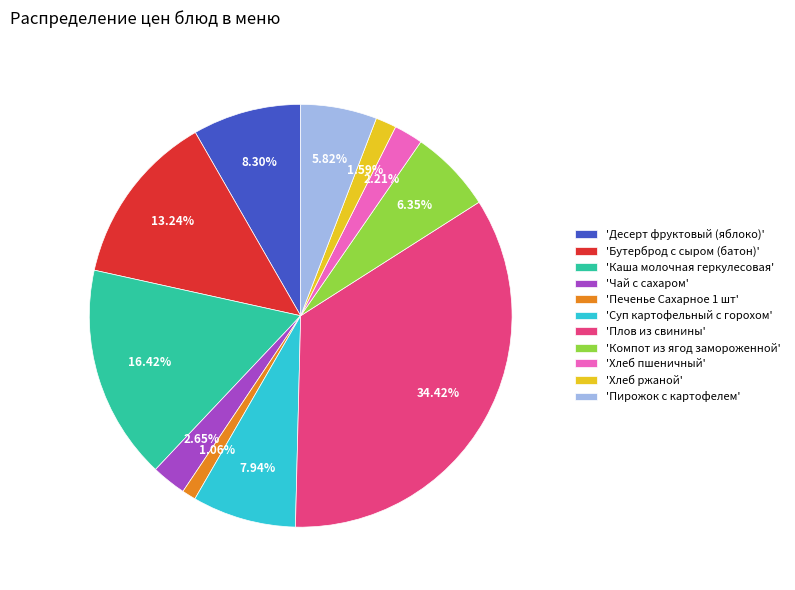

Is the sum of 'Чай с сахаром' and 'Бутерброд с сыром (батон)' greater than half?

No